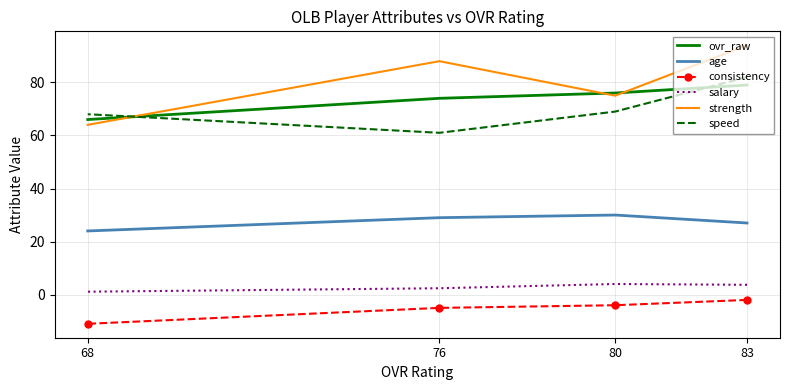

At which category is the sum across all series the highest?

83